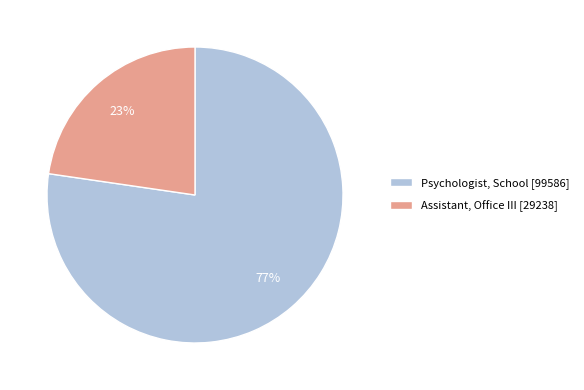

The Assistant, Office III slice represents 37% of the pie. True or false?

False